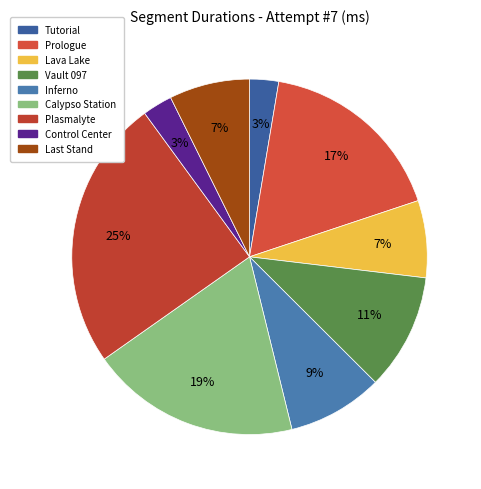

To the nearest percent, what is the combined percentage of Calypso Station and Inferno?

28%